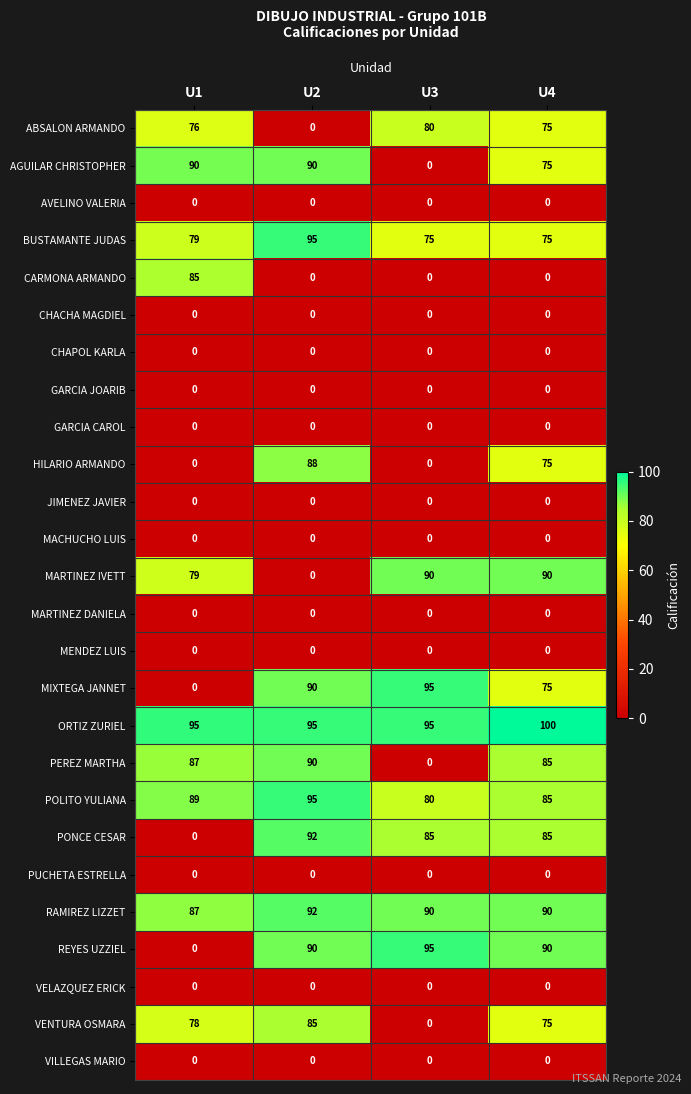

What is the total value across all series at U3?

785